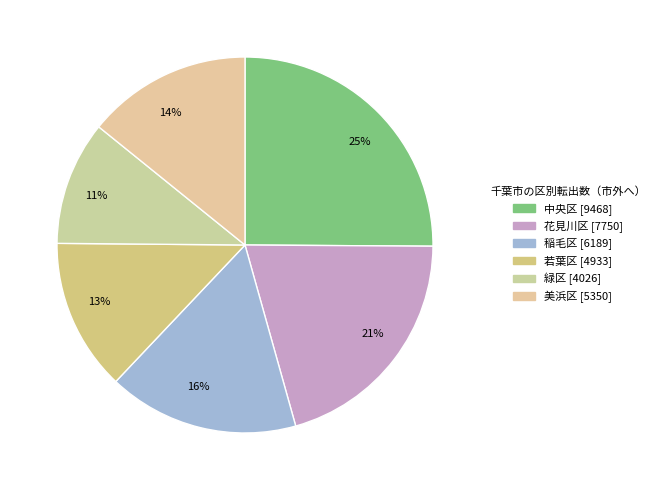

What percentage is the 13% slice, to the nearest percent?

13%